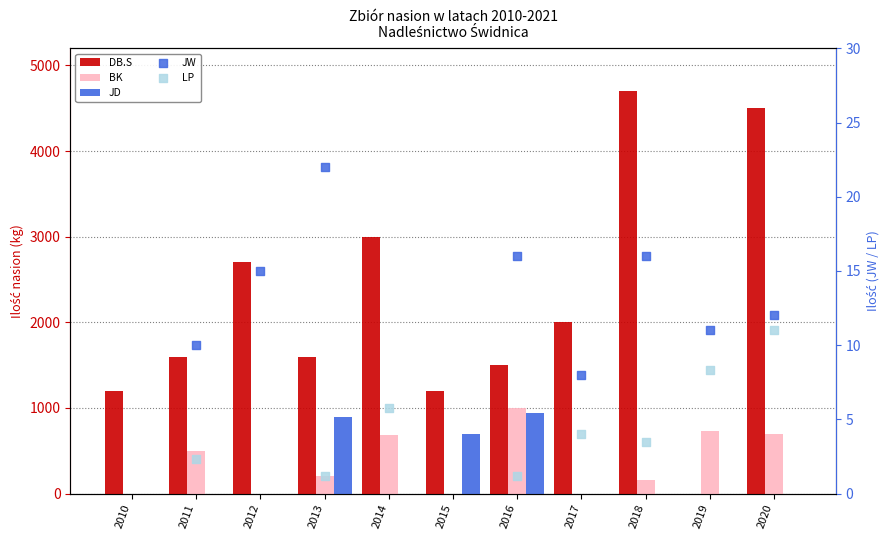

Which series reaches the maximum Y coordinate?

DB.S